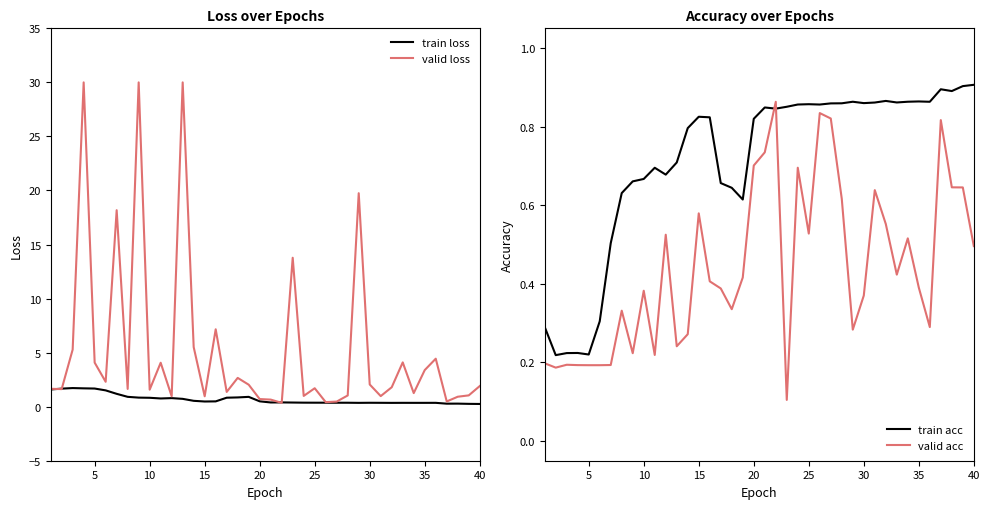

The train loss series shows 0.4 at 30. True or false?

True